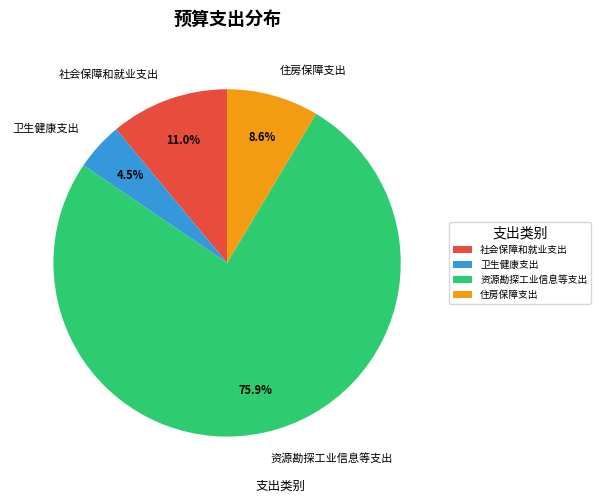

How many segments does this pie chart have?

4